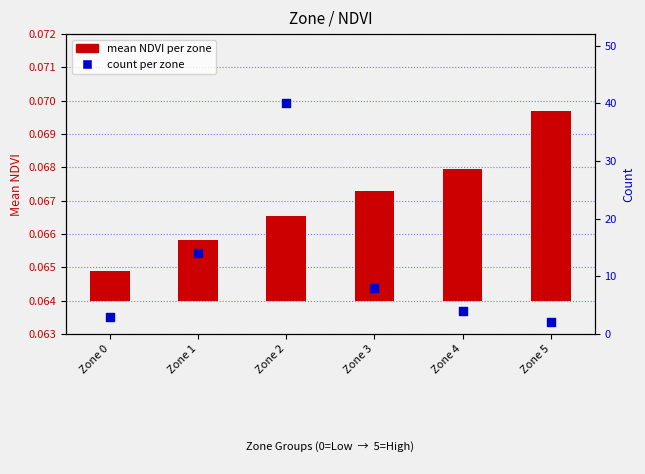

Which series has the widest spread of Y values?

count